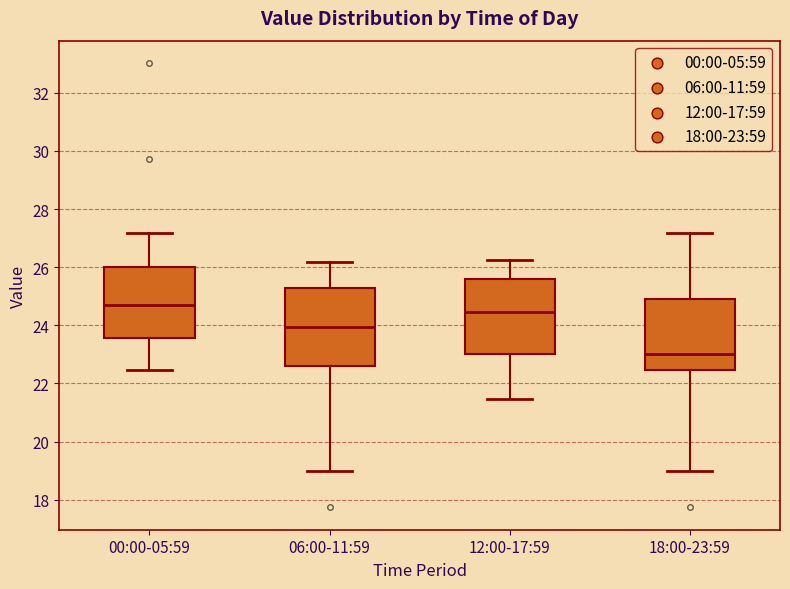

Reading left to right, read every box against the y-axis: the position of its median line, the range the box covers, and the ends of its whiskers. The values are not printed on the chart, so give them approximately, as read against the axis.

00:00-05:59: median 24.8, box 23.6 to 26.0, whiskers 22.4 to 27.2
06:00-11:59: median 24.0, box 22.6 to 25.4, whiskers 19.0 to 26.2
12:00-17:59: median 24.4, box 23.0 to 25.6, whiskers 21.4 to 26.2
18:00-23:59: median 23.0, box 22.4 to 25.0, whiskers 19.0 to 27.2